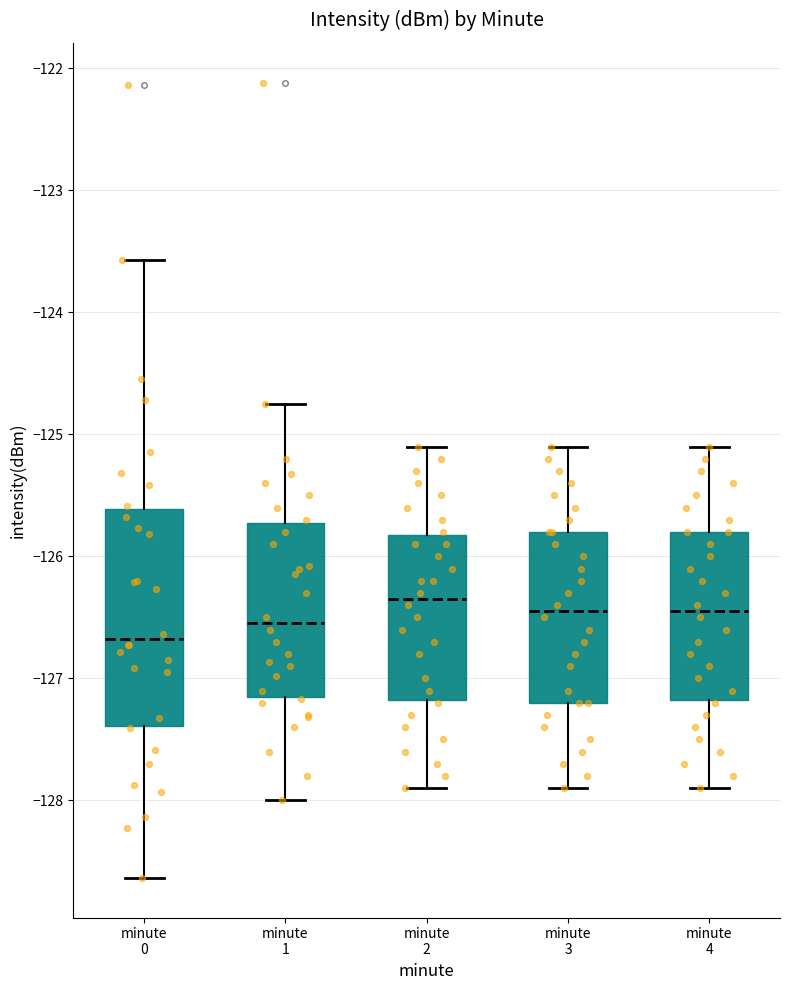

Comparing the boxes themselves (not the whiskers), which one is the tallest?

minute 0